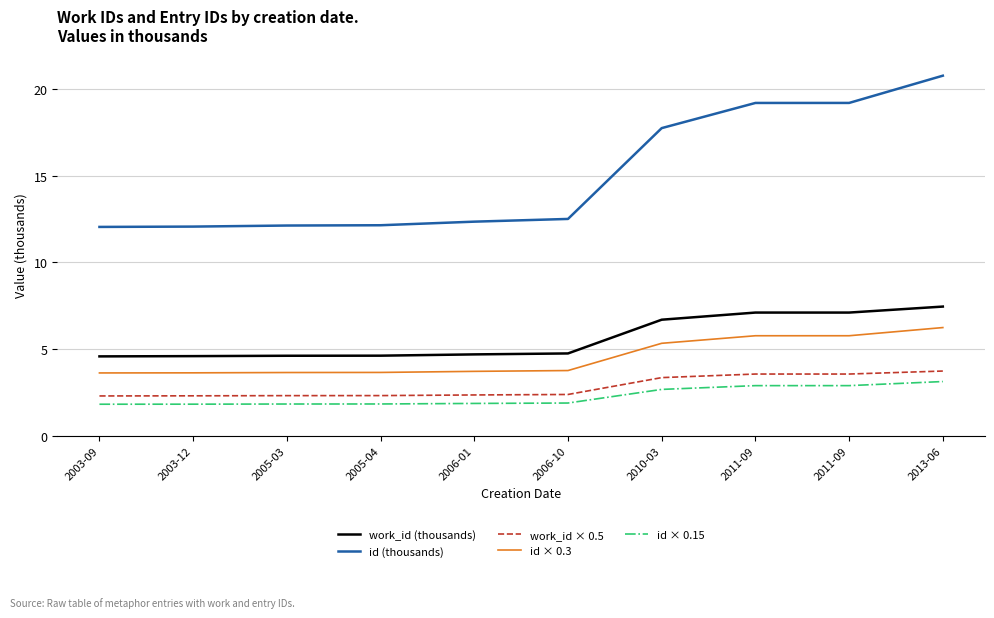

Is the value of work_id × 0.5 at 2011-09 greater than the value of id × 0.3 at 2005-03?

No